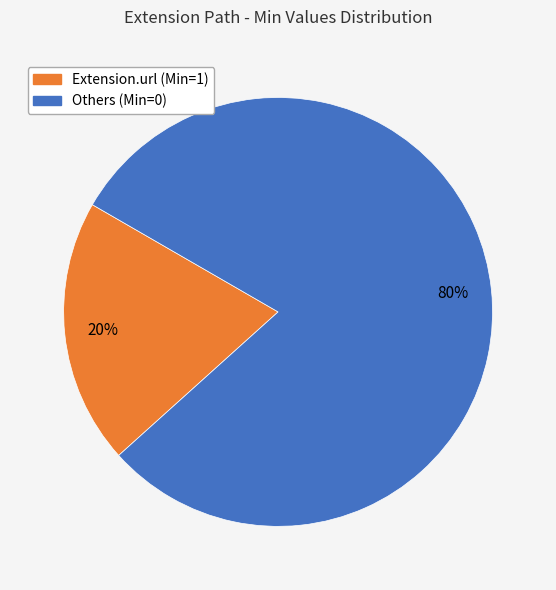

Approximately how many times larger is the value at Others (Min=0) compared to Extension.url (Min=1)?

4.0